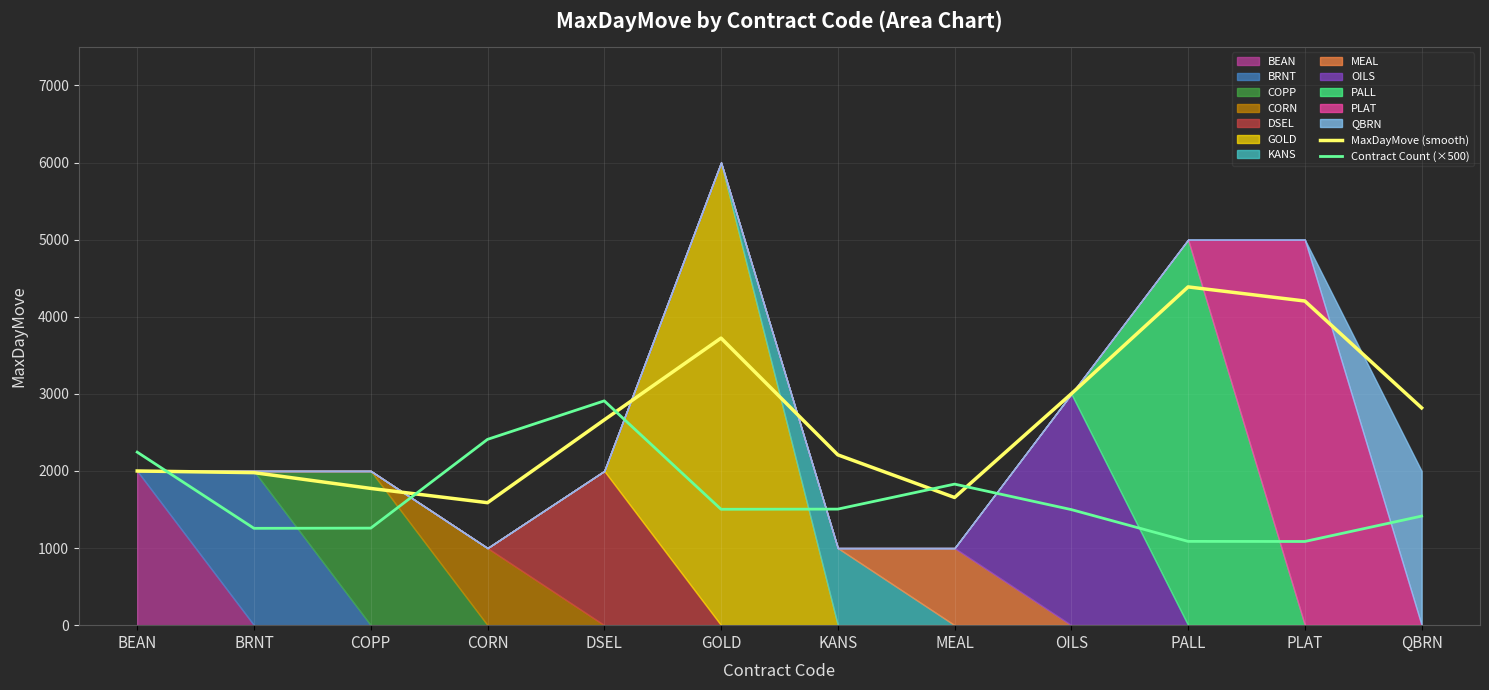

At which label does MaxDayMove (smooth) first exceed 2662?

DSEL